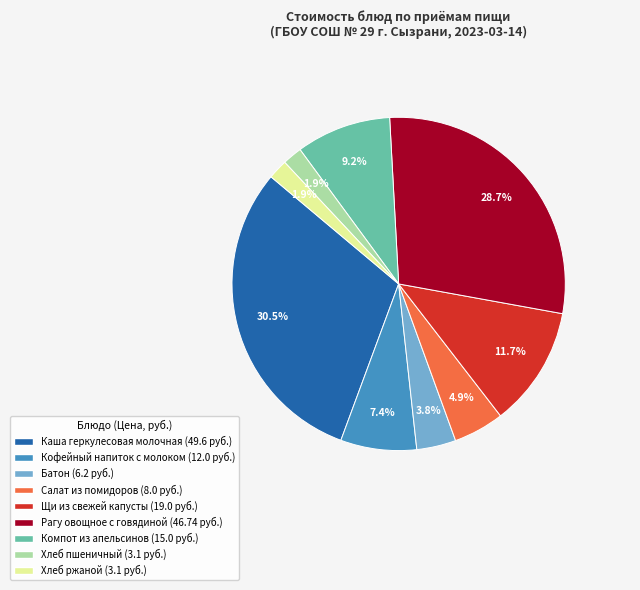

Combined, do Компот из апельсинов and Хлеб ржаной account for over 50%?

No